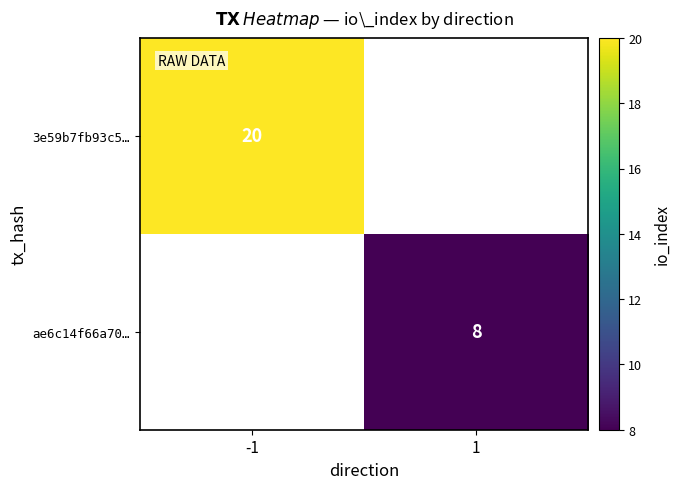

The ae6c14f66a70… series shows 4.6 at 1. True or false?

False